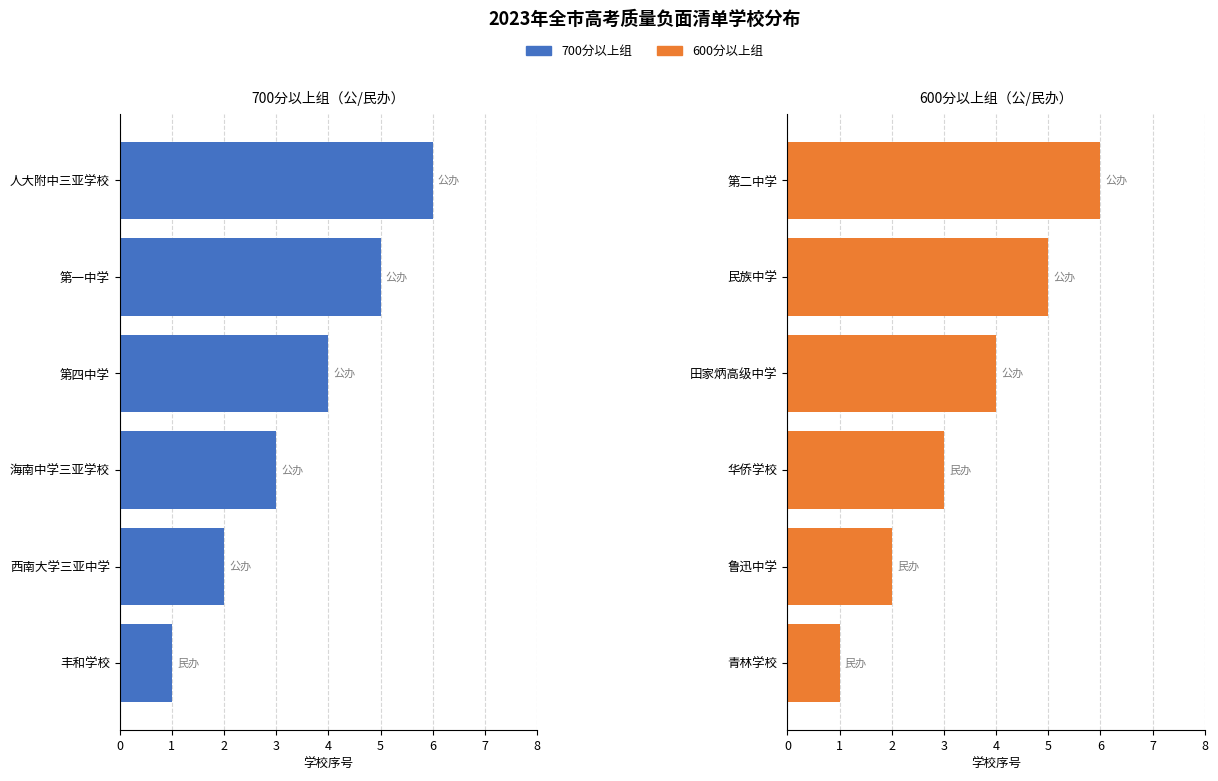

How many data points in 700分以上组 are less than 4?

3